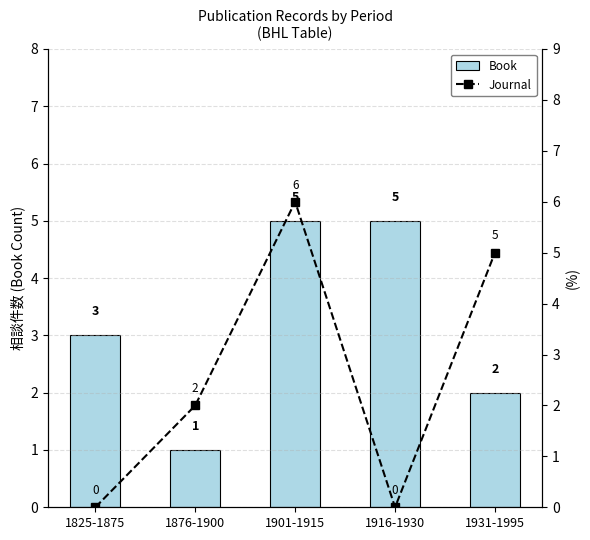

What is the difference between the highest and lowest values at 1916-1930?

5